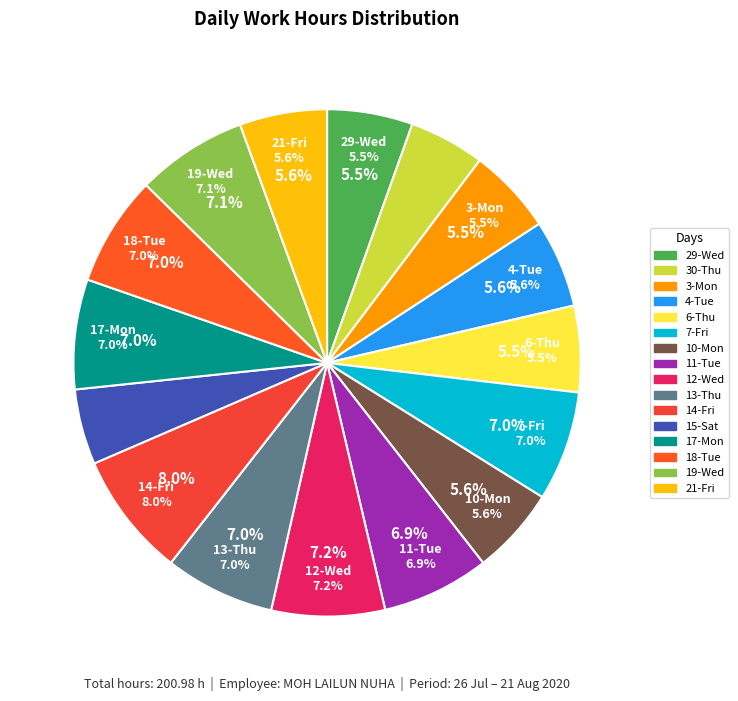

Rank the categories by value from lowest to highest.

15-Sat, 30-Thu, 29-Wed, 3-Mon, 6-Thu, 21-Fri, 10-Mon, 4-Tue, 11-Tue, 17-Mon, 7-Fri, 13-Thu, 18-Tue, 19-Wed, 12-Wed, 14-Fri